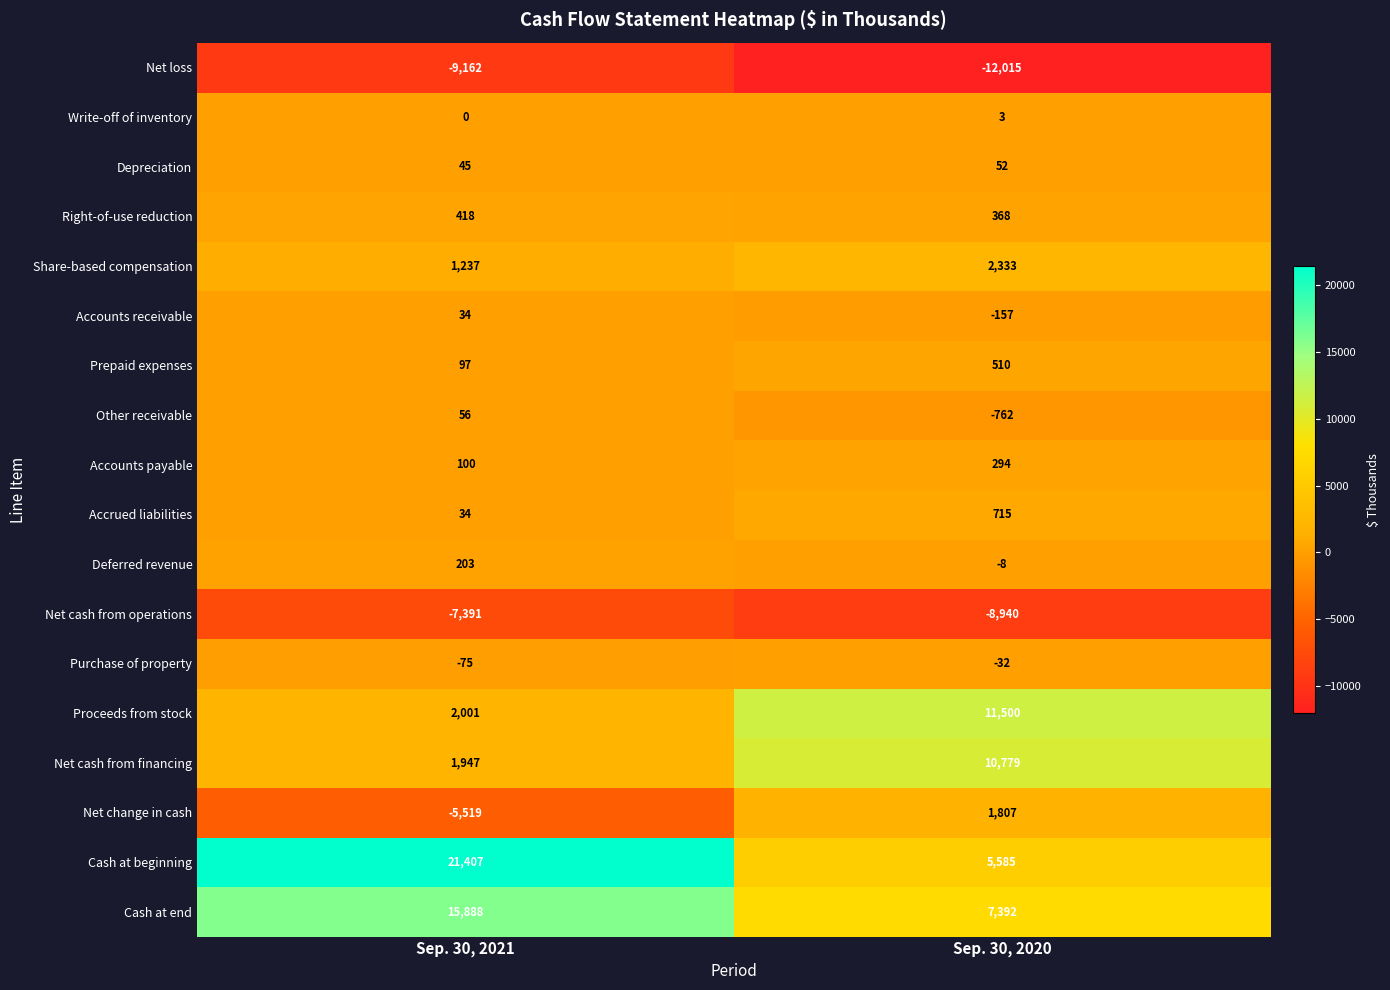

What is the total value across all series at Sep. 30, 2021?

21320